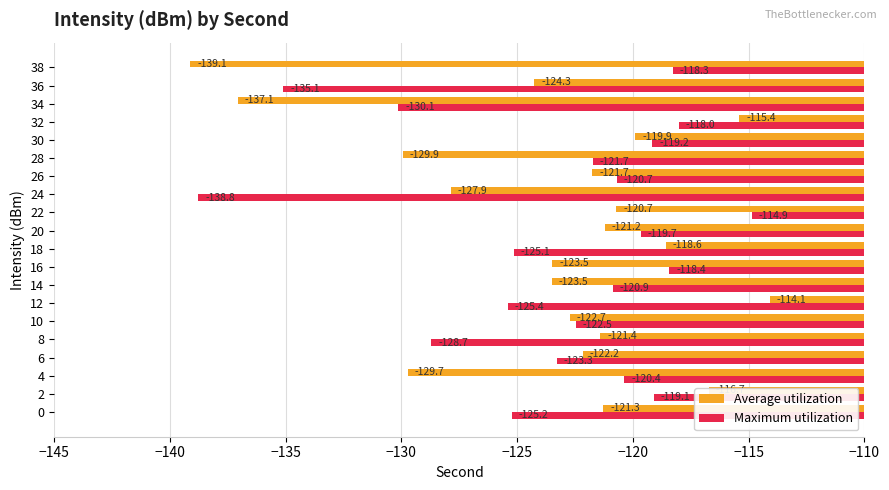

Is the value of Average utilization at 0 greater than the value of Maximum utilization at 28?

Yes